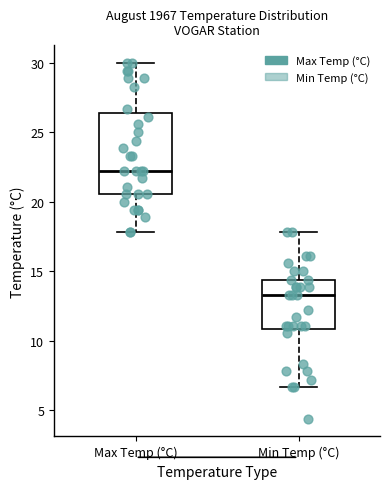

Where does the lower whisker of the box for Min Temp (°C) end on the y-axis? The values are not printed on the chart, so give them approximately, as read against the axis.

6.5